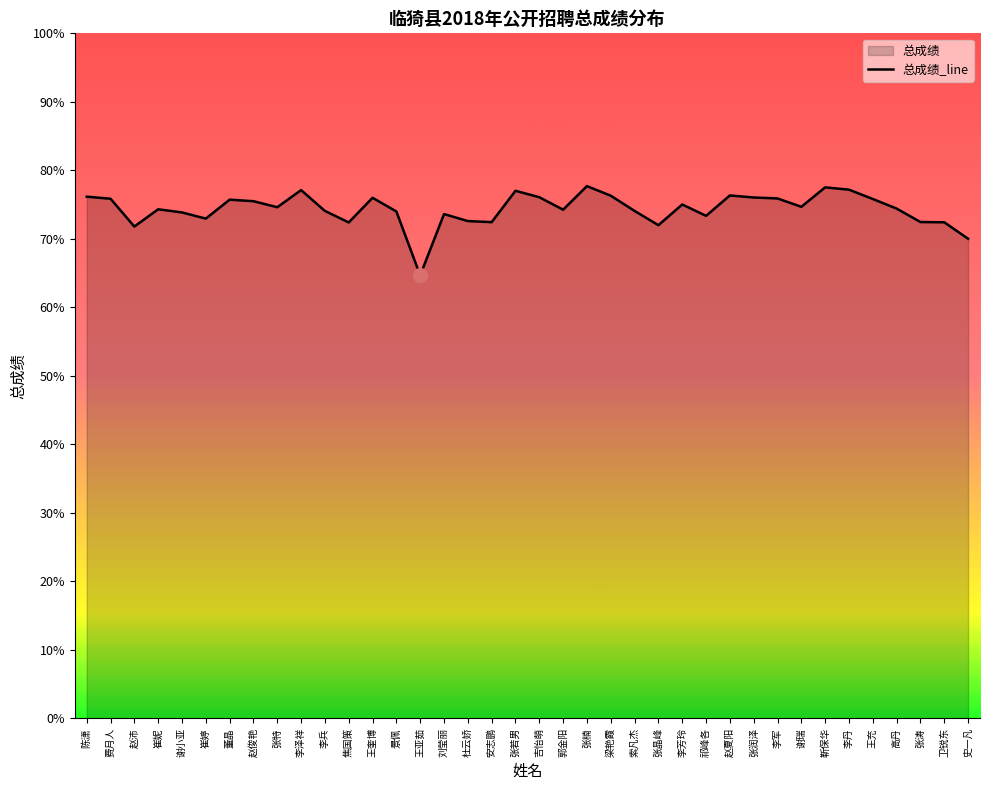

How many categories are shown in the chart?

38